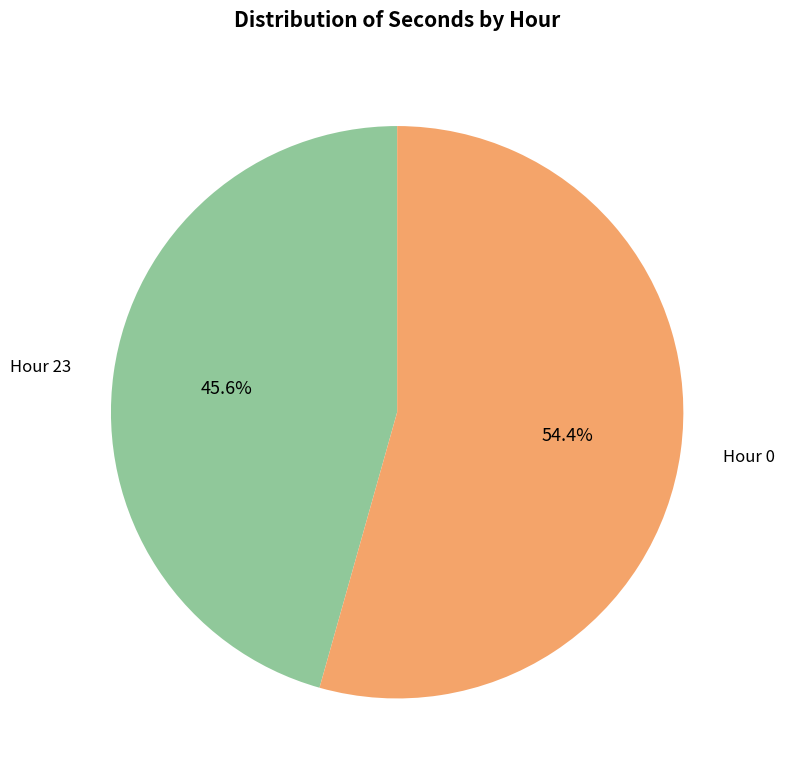

Rank the categories by value from highest to lowest.

Hour 0, Hour 23